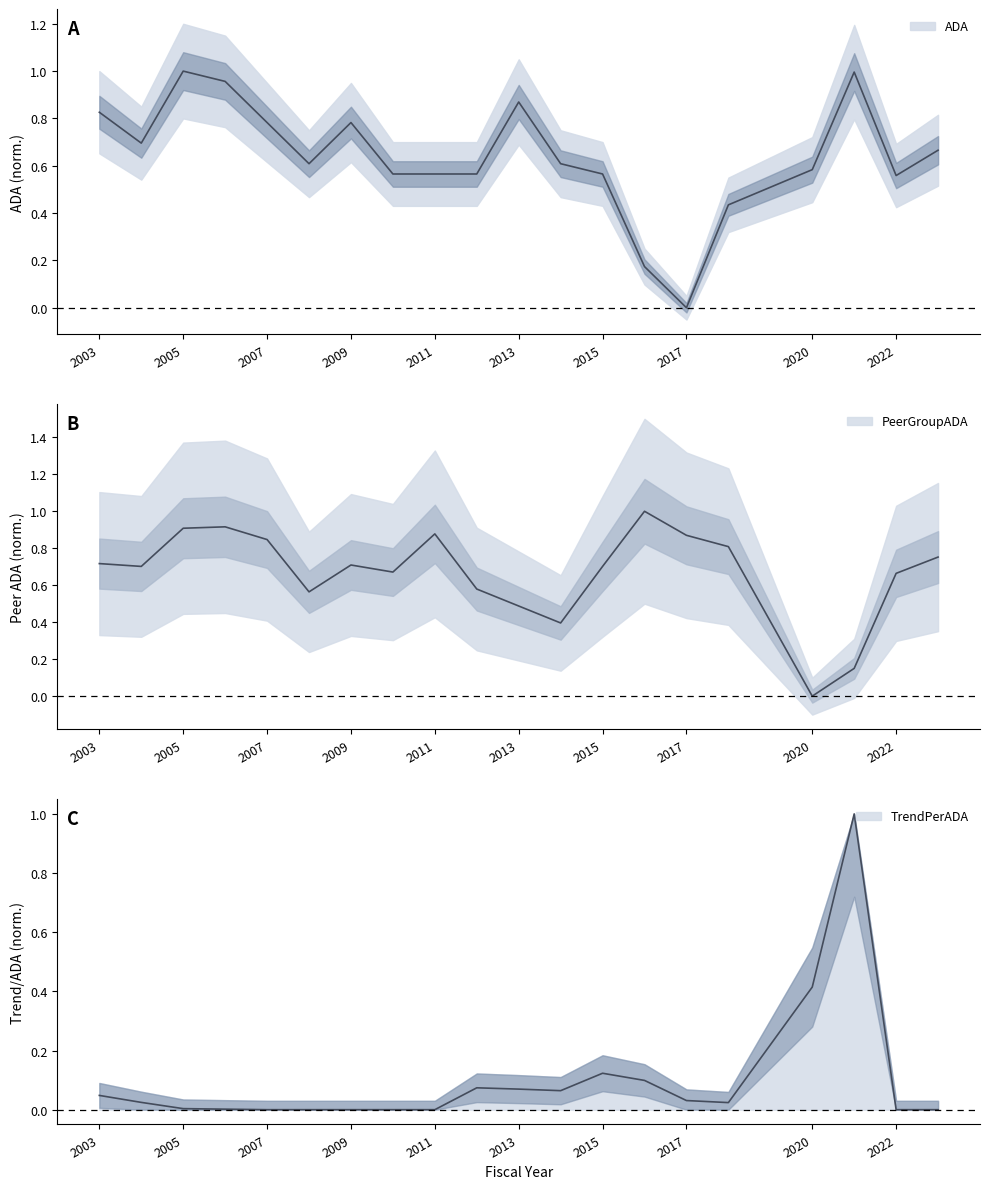

In ADA, how many points are lower than both neighbors (excluding endpoints)?

4